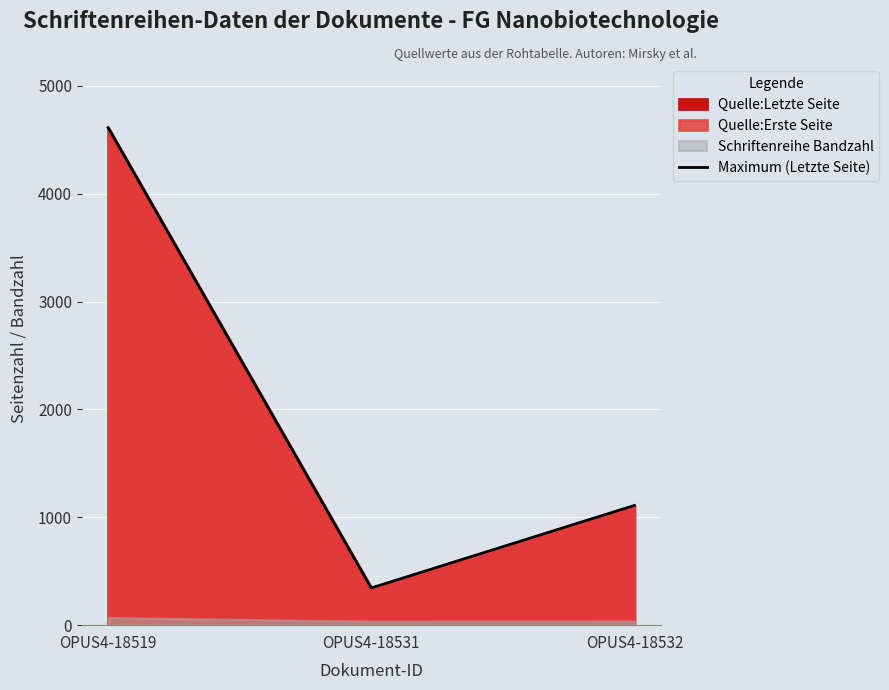

How many data points are above 1110?

1